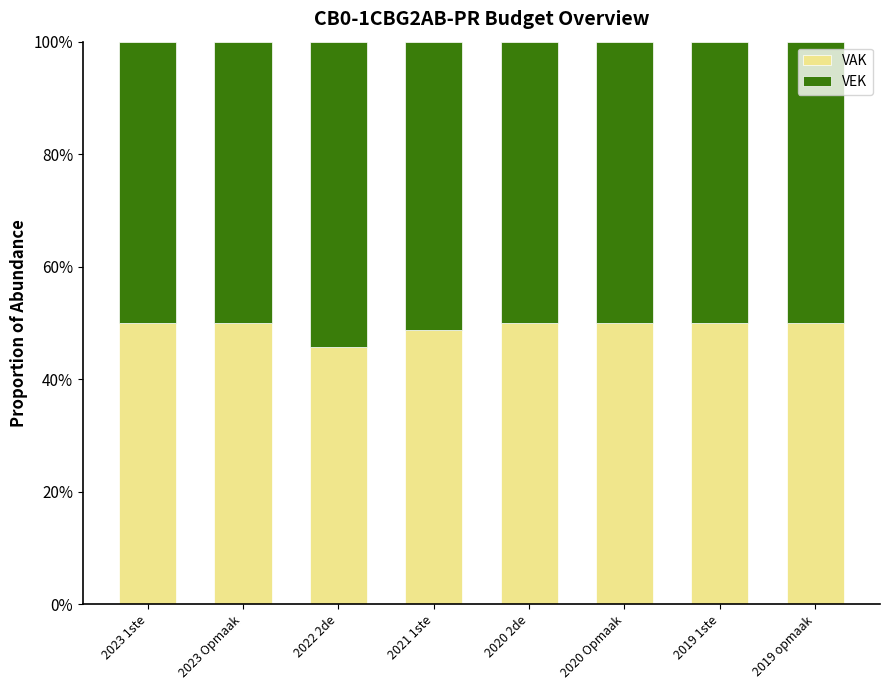

What is the sum of all VEK values?

4.1